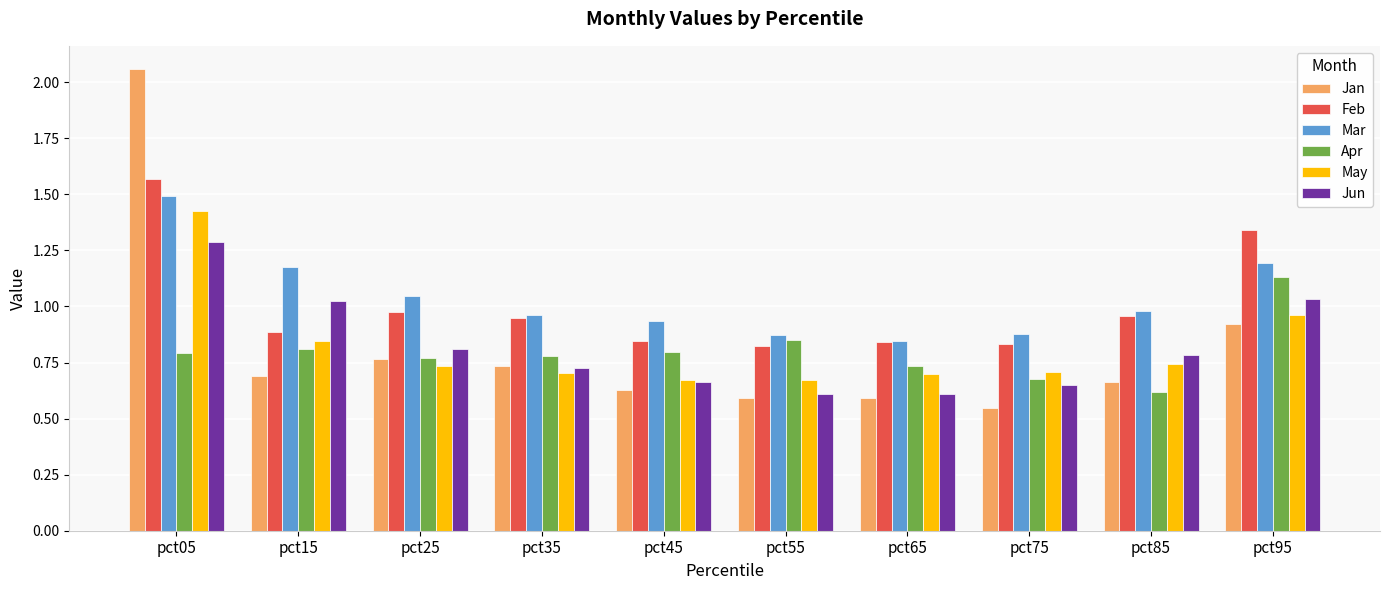

Which series has the largest total across all categories?

Mar